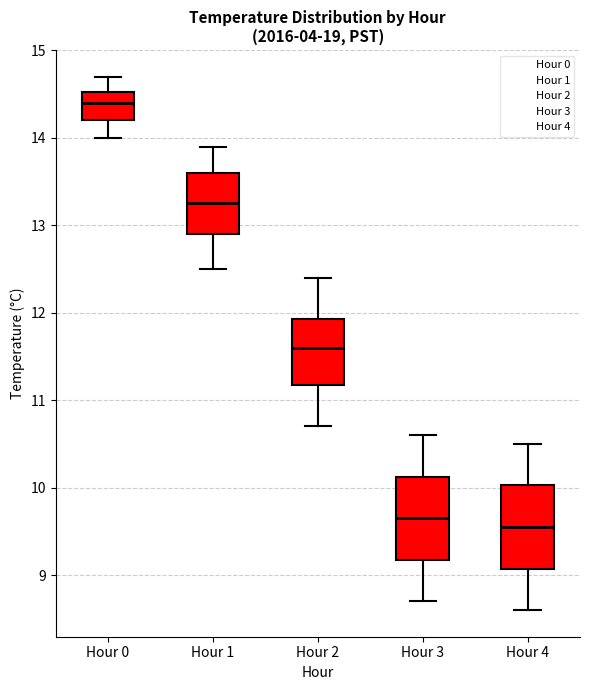

Reading left to right, transcribe this box plot: for each box, give where its median line is, the range the box spans, and where its two whiskers end, as read against the y-axis. The values are not printed on the chart, so give them approximately, as read against the axis.

Hour 0: median 14.4, box 14.2 to 14.5, whiskers 14.0 to 14.7
Hour 1: median 13.3, box 12.9 to 13.6, whiskers 12.5 to 13.9
Hour 2: median 11.6, box 11.2 to 11.9, whiskers 10.7 to 12.4
Hour 3: median 9.7, box 9.2 to 10.1, whiskers 8.7 to 10.6
Hour 4: median 9.6, box 9.1 to 10.0, whiskers 8.6 to 10.5